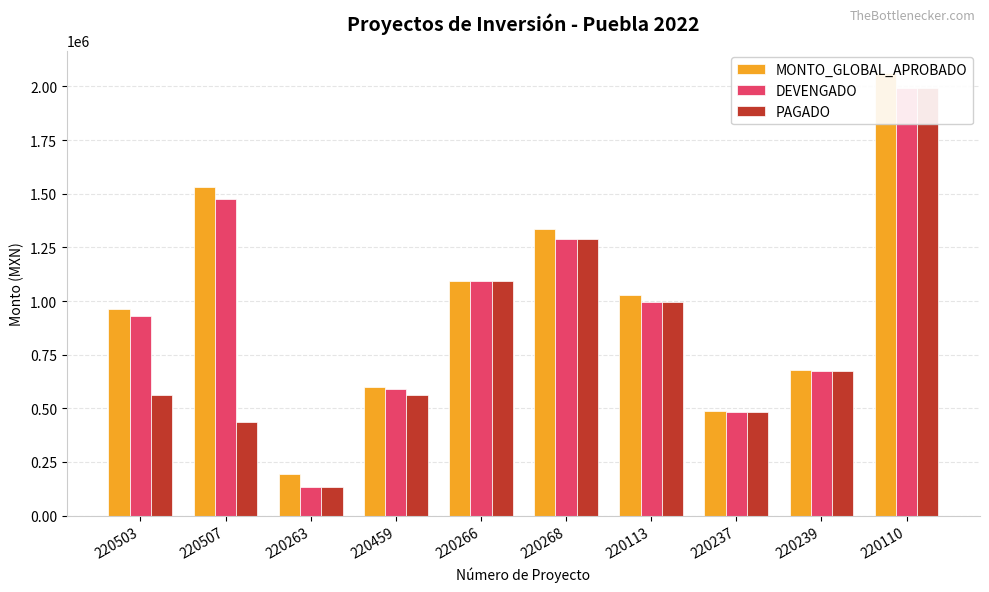

How many bars are there in each group?

3